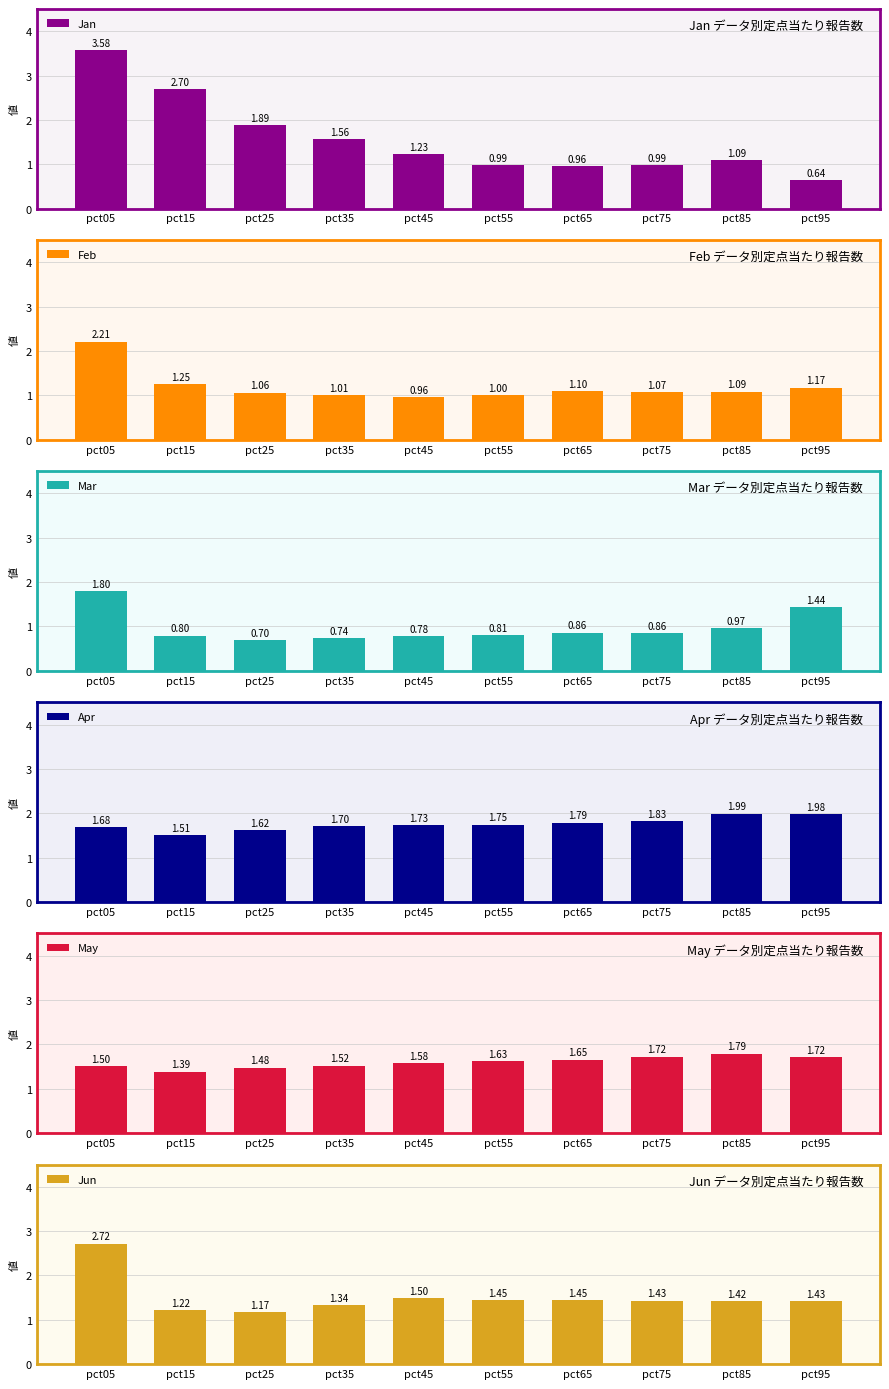

What is the value of the May bar at the 4th from the left?

1.5